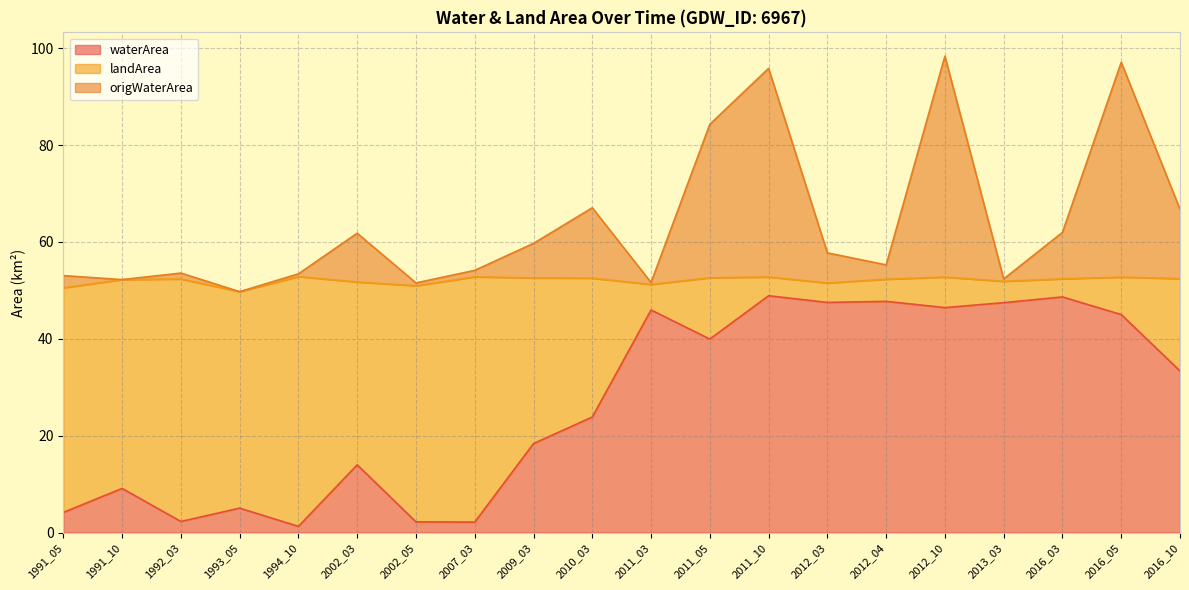

What is the minimum value for origWaterArea?

49.7